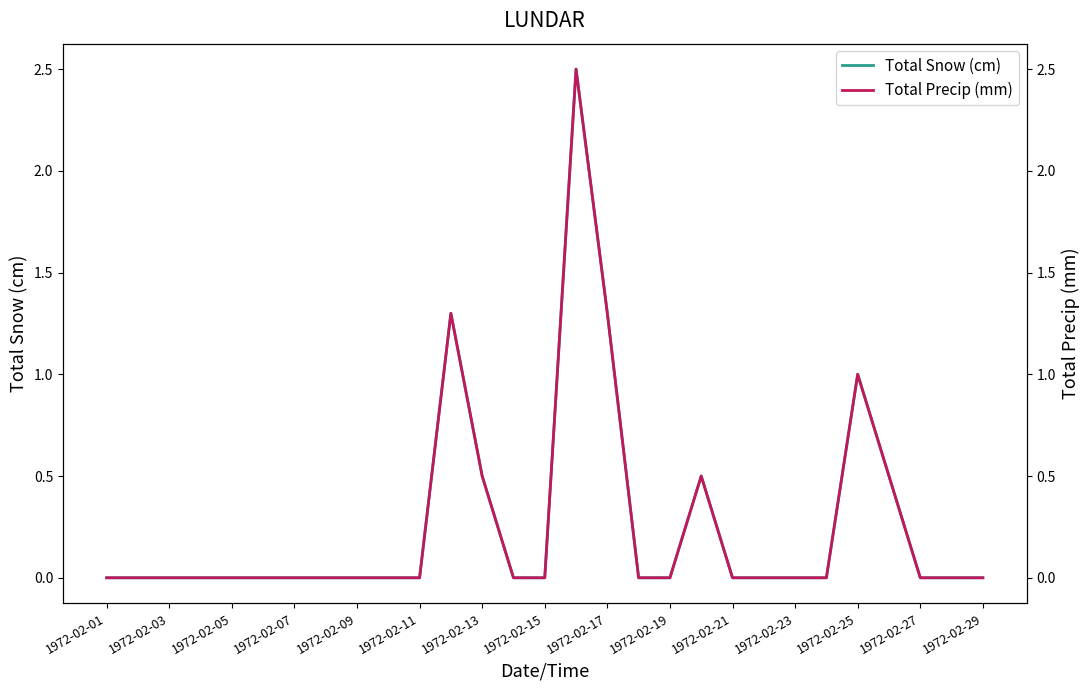

At which category does the chart reach its minimum across all series?

1972-02-01